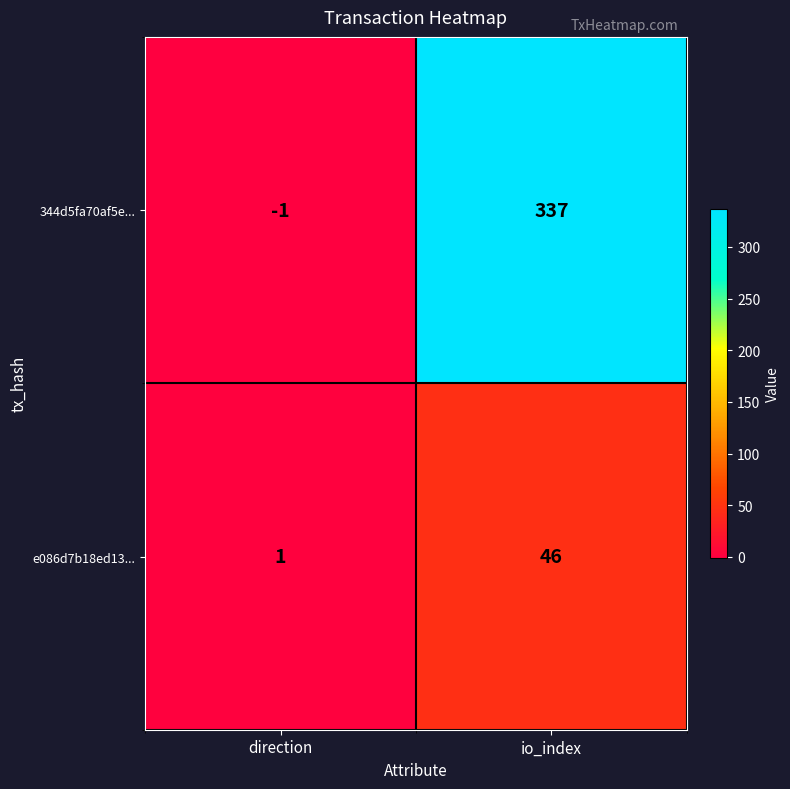

At direction, list the series in order from smallest to largest.

344d5fa70af5e..., e086d7b18ed13...